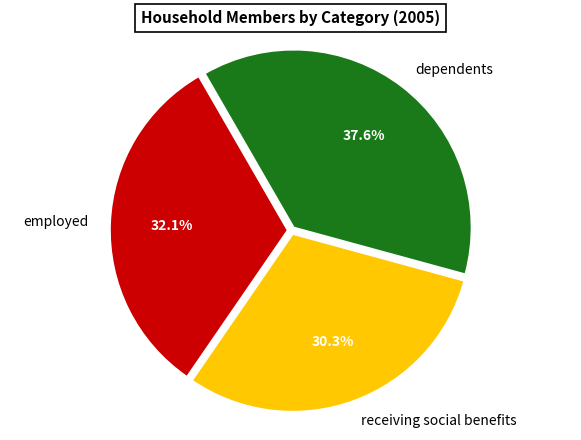

How many segments does this pie chart have?

3